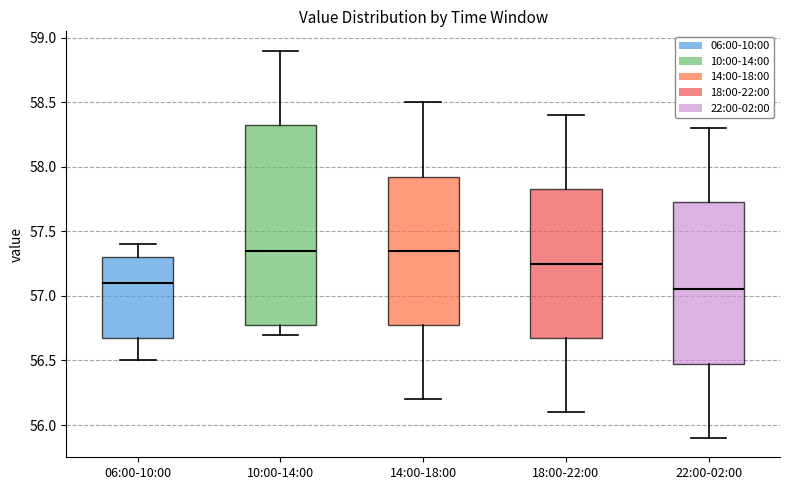

Which box's median line is the lowest?

22:00-02:00